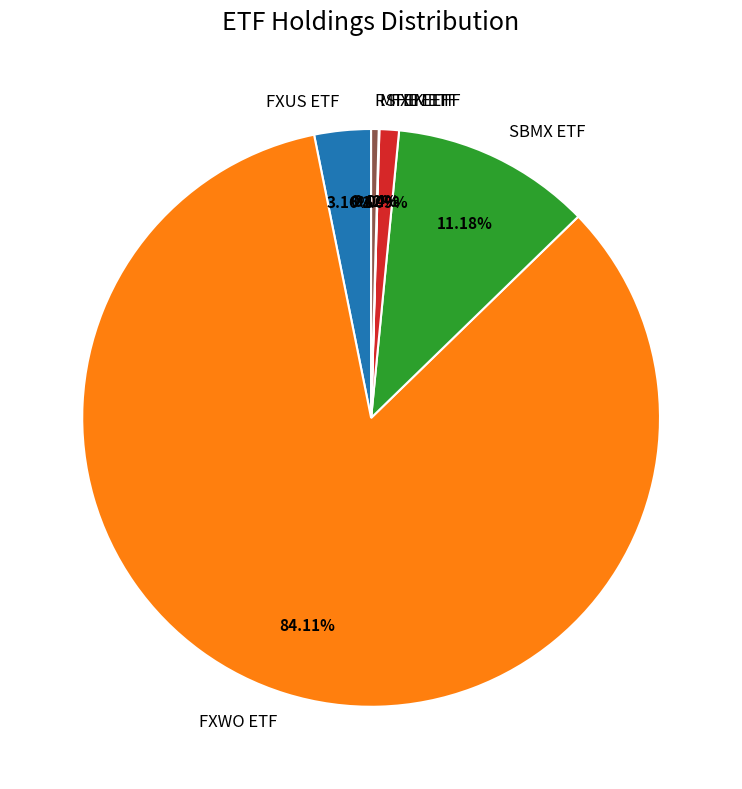

True or false: FXWO ETF accounts for 84% of the total.

True